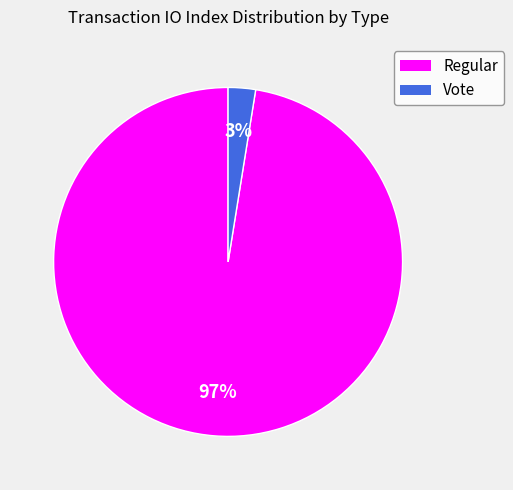

Which has a higher value, Vote or Regular?

Regular